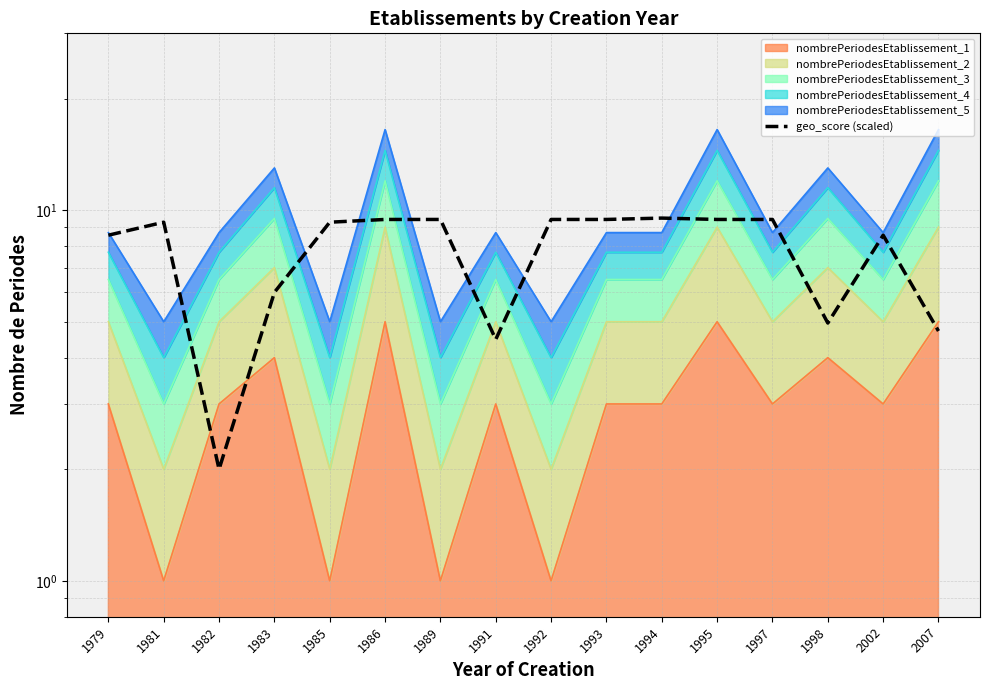

What is the change in value from 1994 to 1995?

-0.1